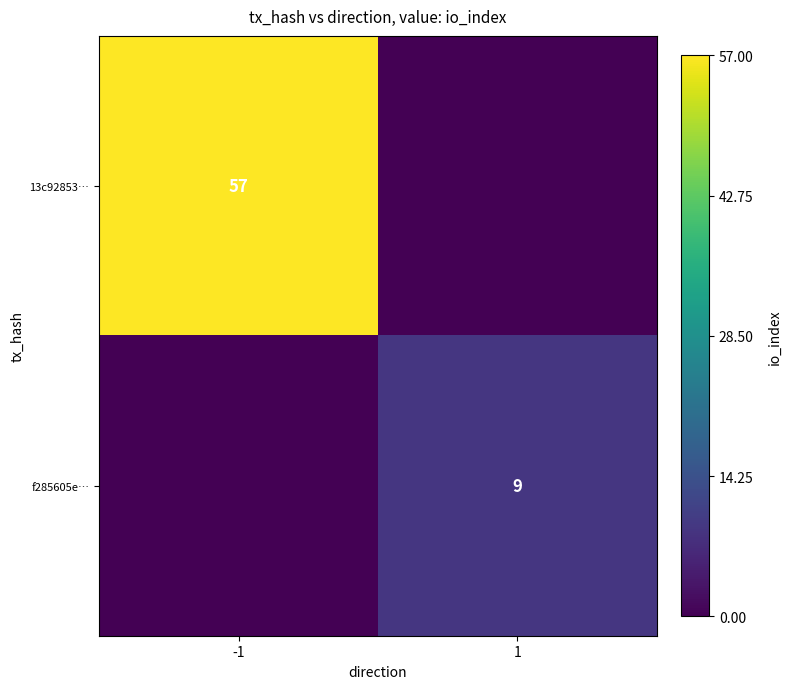

The 13c92853… series shows 38 at -1. True or false?

False